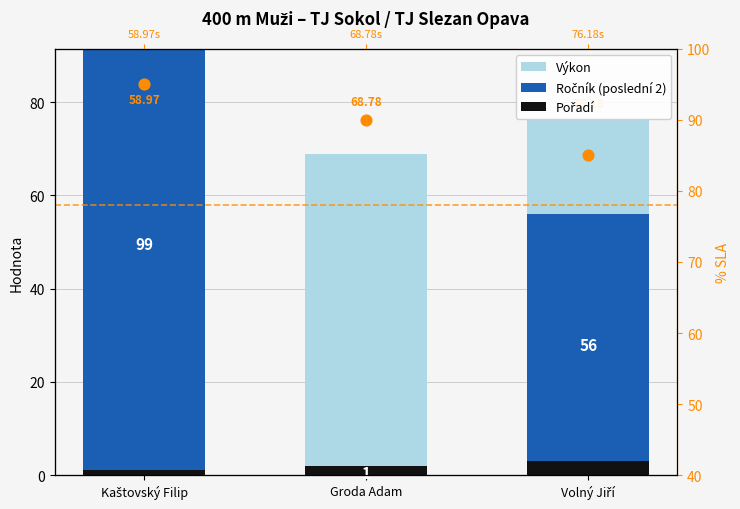

Is the value of Pořadí at Kaštovský Filip greater than the value of Ročník (poslední 2) at Volný Jiří?

No